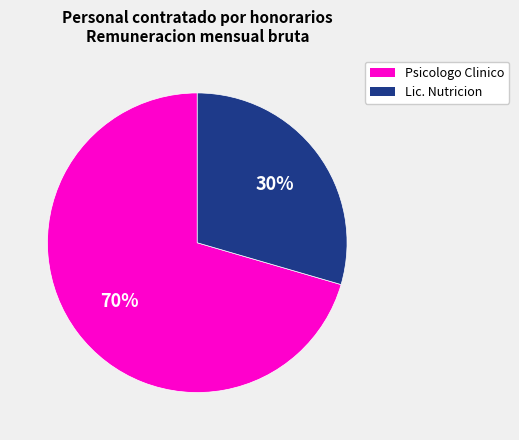

Is there a majority slice in this chart?

Yes